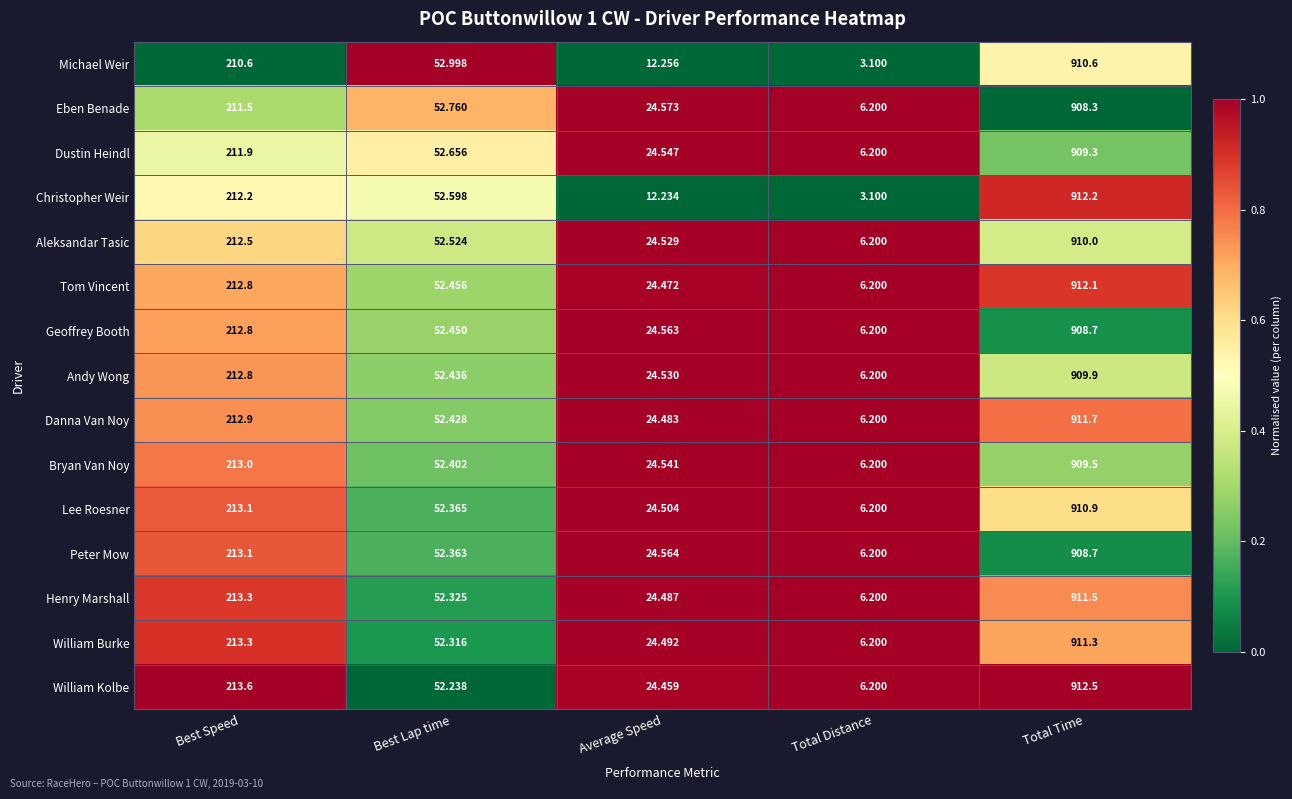

Where is Eben Benade nearest to the value 457?

Best Speed